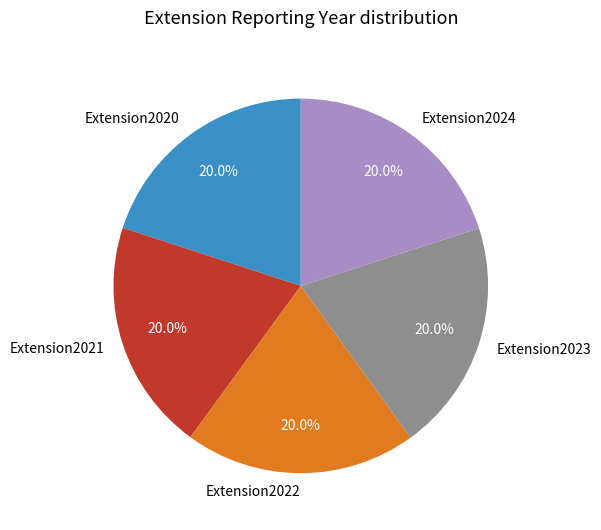

Approximately how many times larger is the value at Extension2022 compared to Extension2020?

1.0